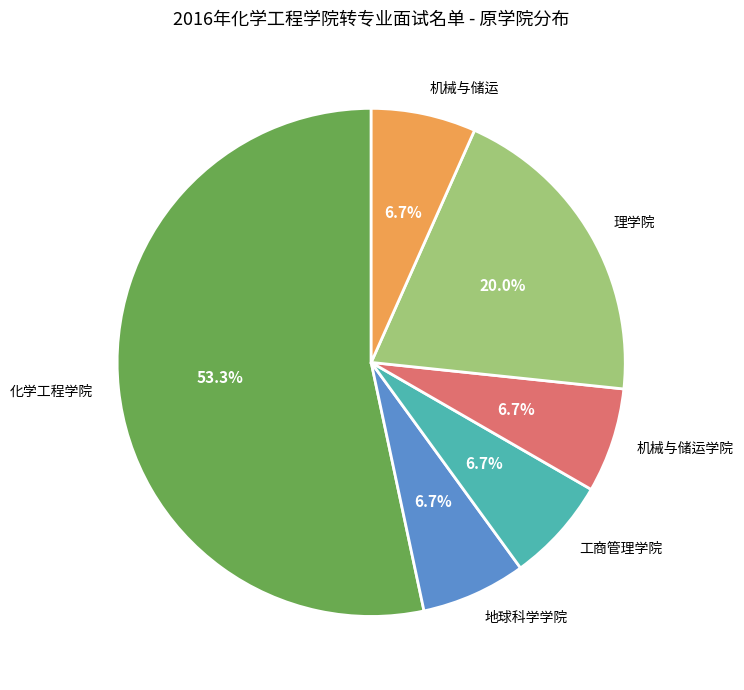

What portion of the pie excludes 机械与储运?

93.3%